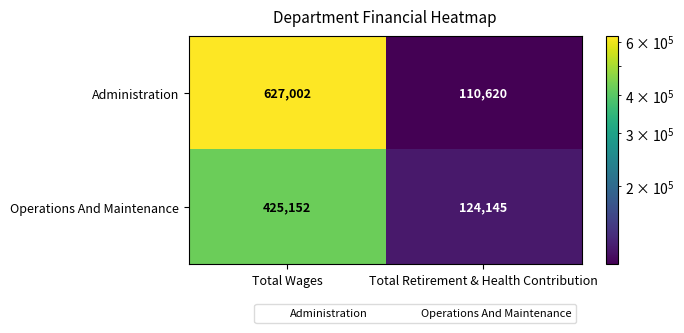

Reading left to right, extract all data points from this chart.

Administration: Total Wages=627002	Total Retirement & Health Contribution=110620
Operations And Maintenance: Total Wages=425152	Total Retirement & Health Contribution=124145